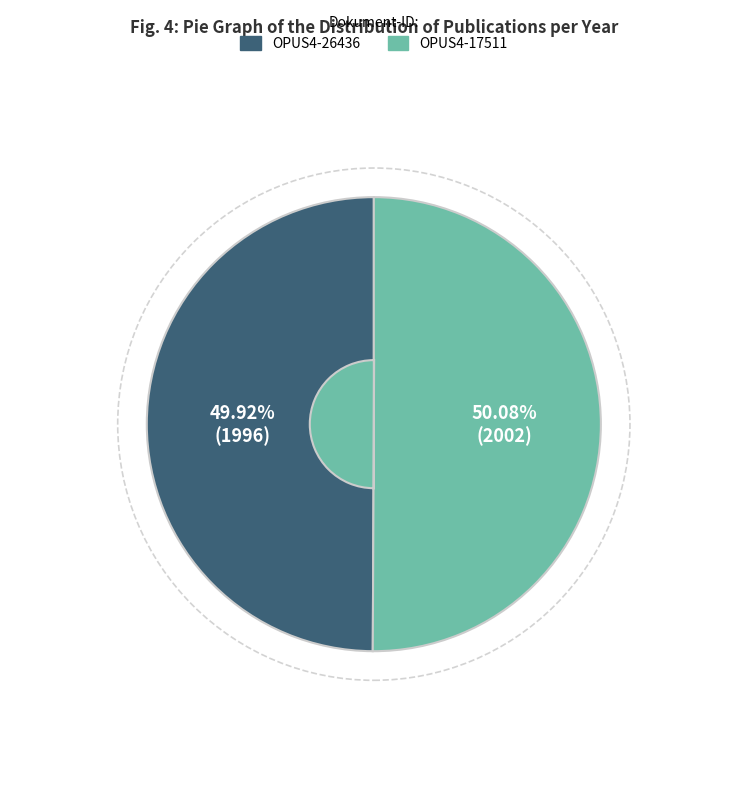

Is there any slice that represents more than half of the pie?

Yes